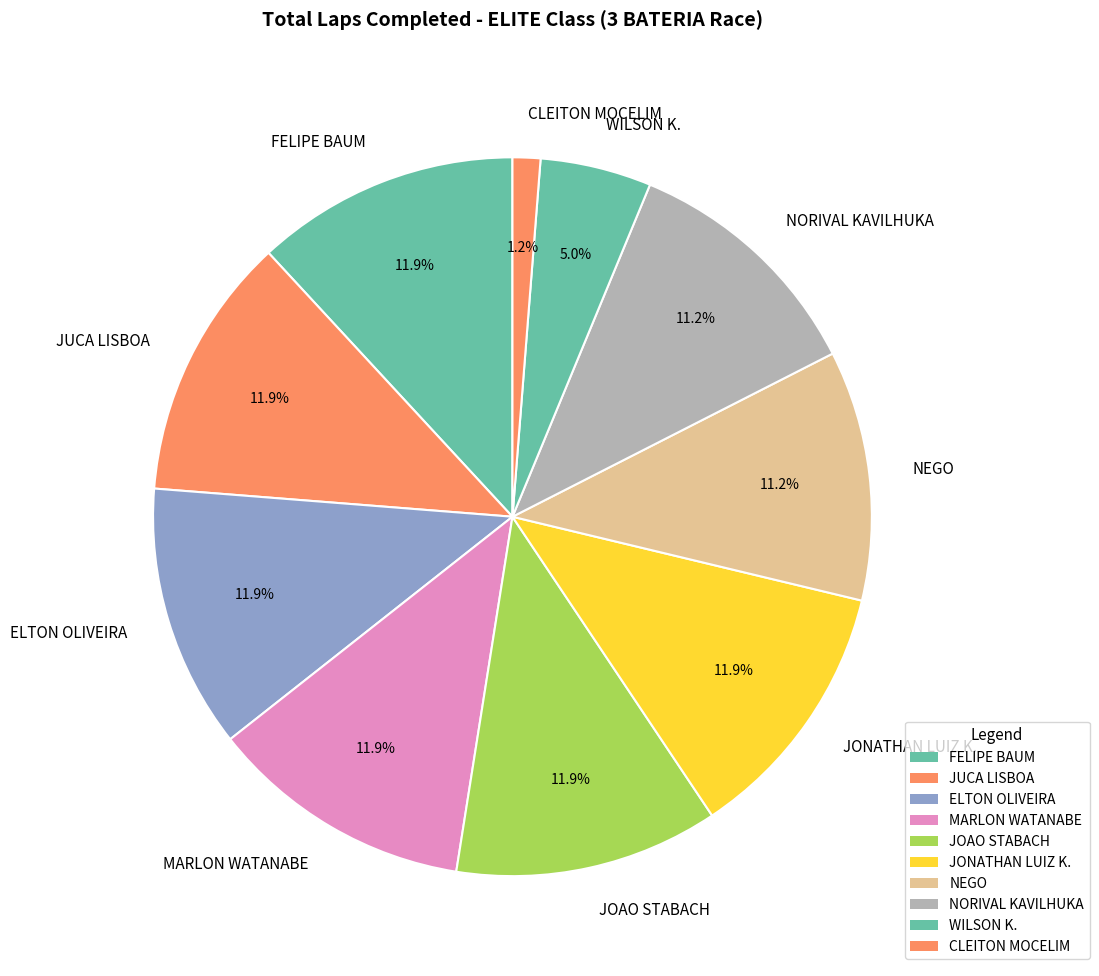

The NEGO slice represents 19% of the pie. True or false?

False